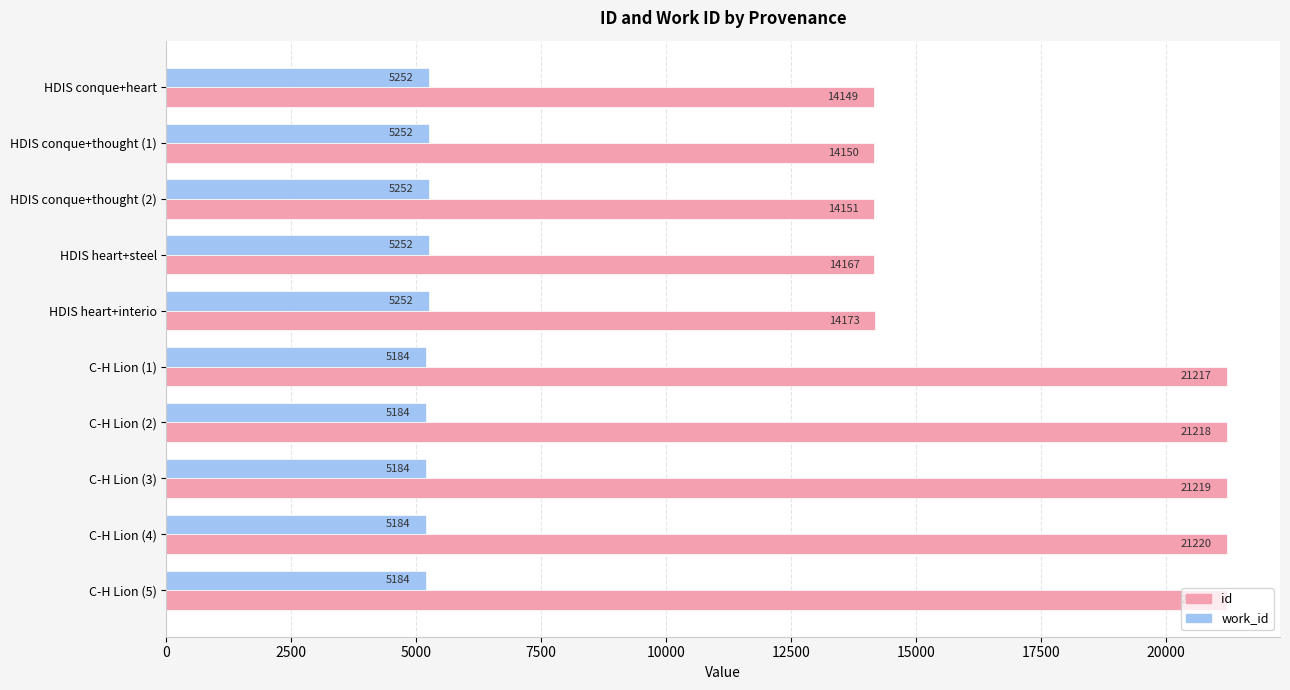

The id series shows 21872 at HDIS heart+steel. True or false?

False